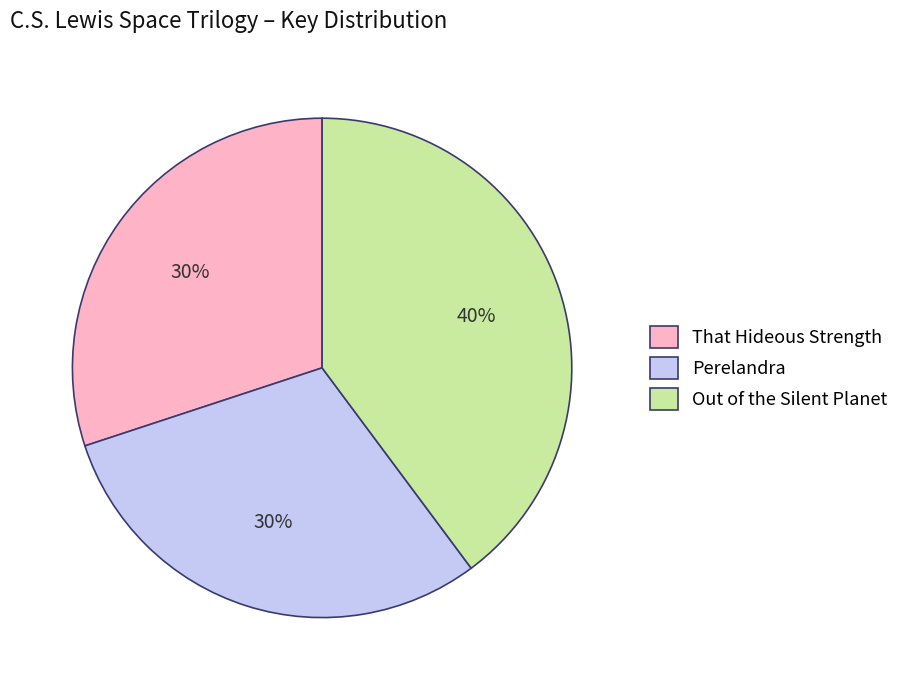

Does any single category account for the majority?

No